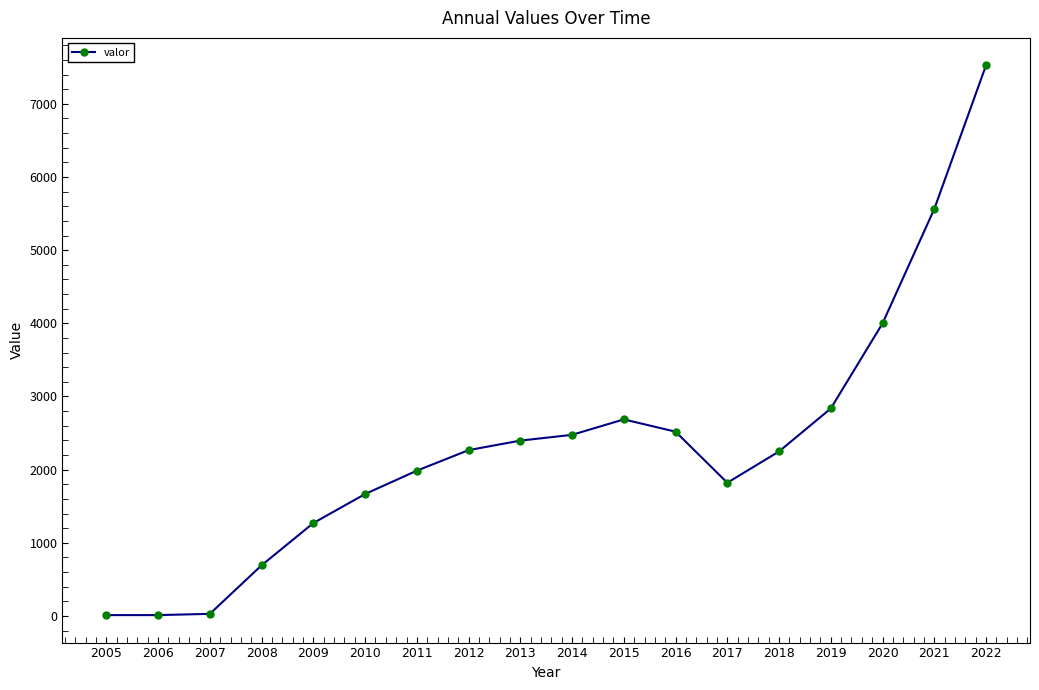

What is the value of the 1st point from the left?

12